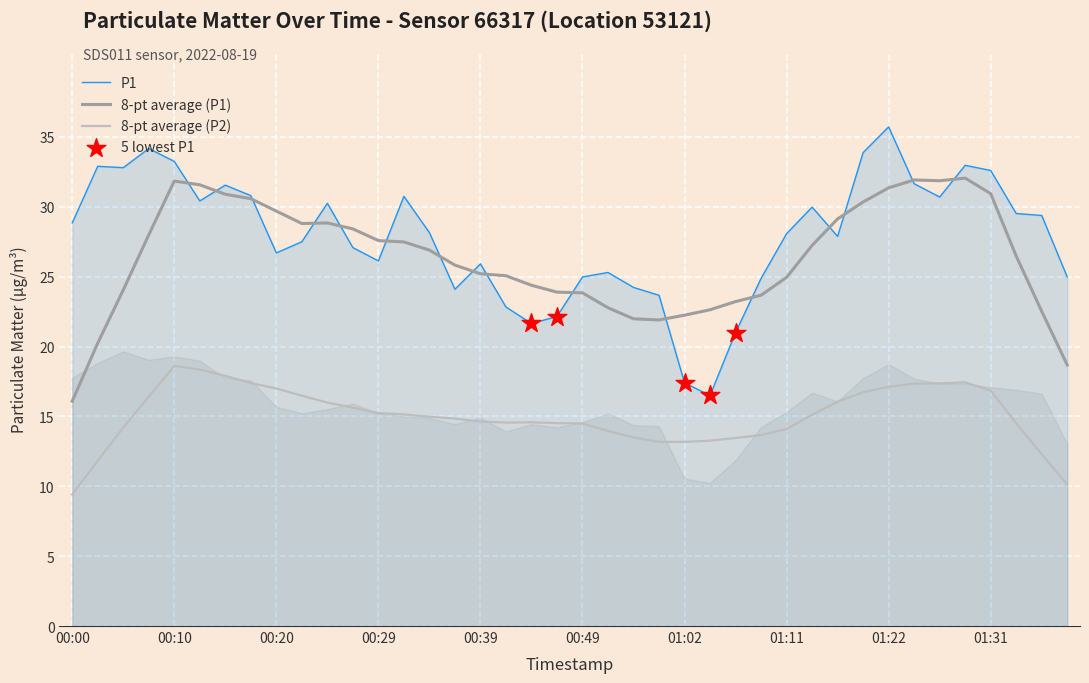

Between 00:42 and 01:11, which is larger?

01:11